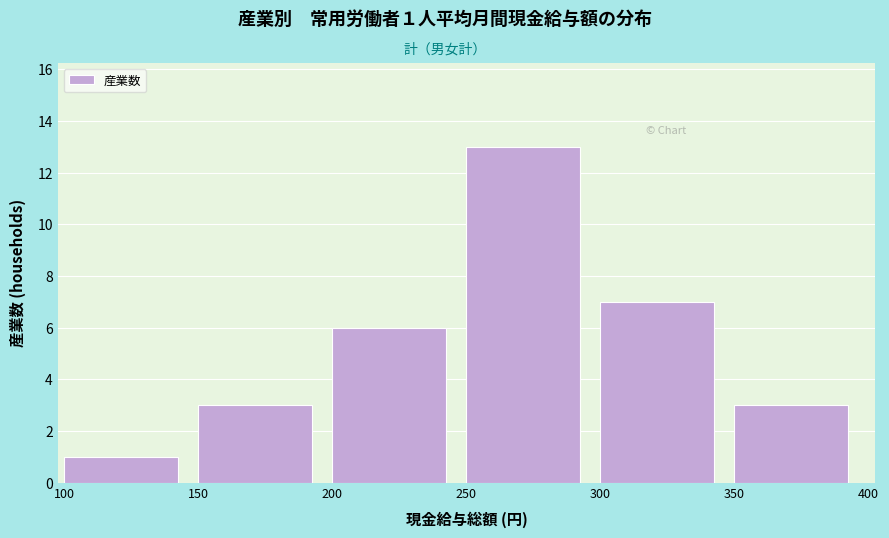

Reading left to right, list all the values displayed in this chart.

1	3	6	13	7	3